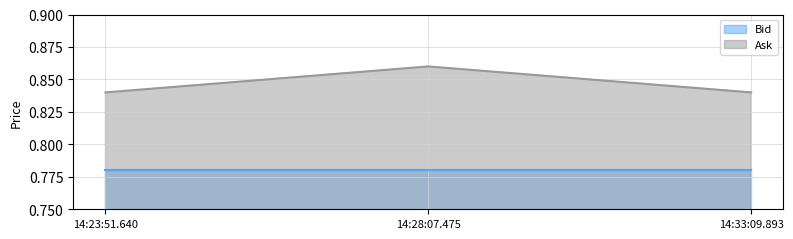

Rank the categories by value from lowest to highest.

14:23:51.640, 14:33:09.893, 14:28:07.475